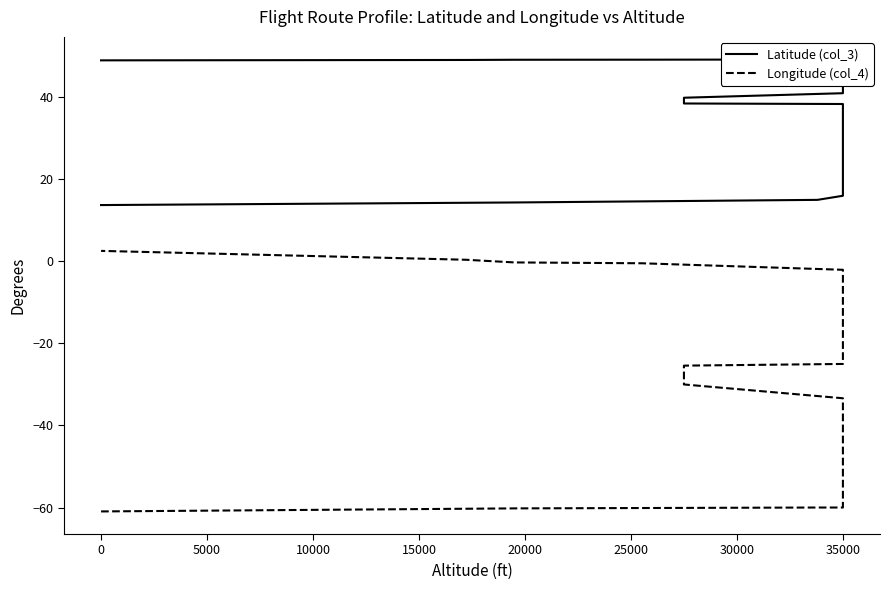

What is the spread (max minus min) of values at 35000?

76.0